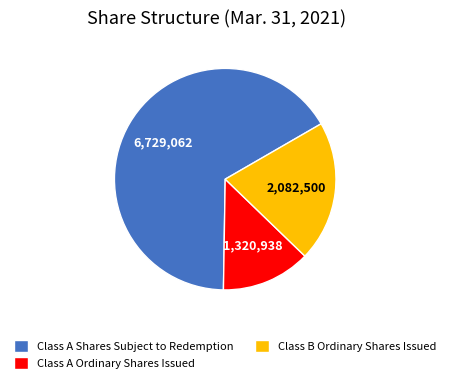

The Class A Shares Subject to Redemption slice represents 61% of the pie. True or false?

False